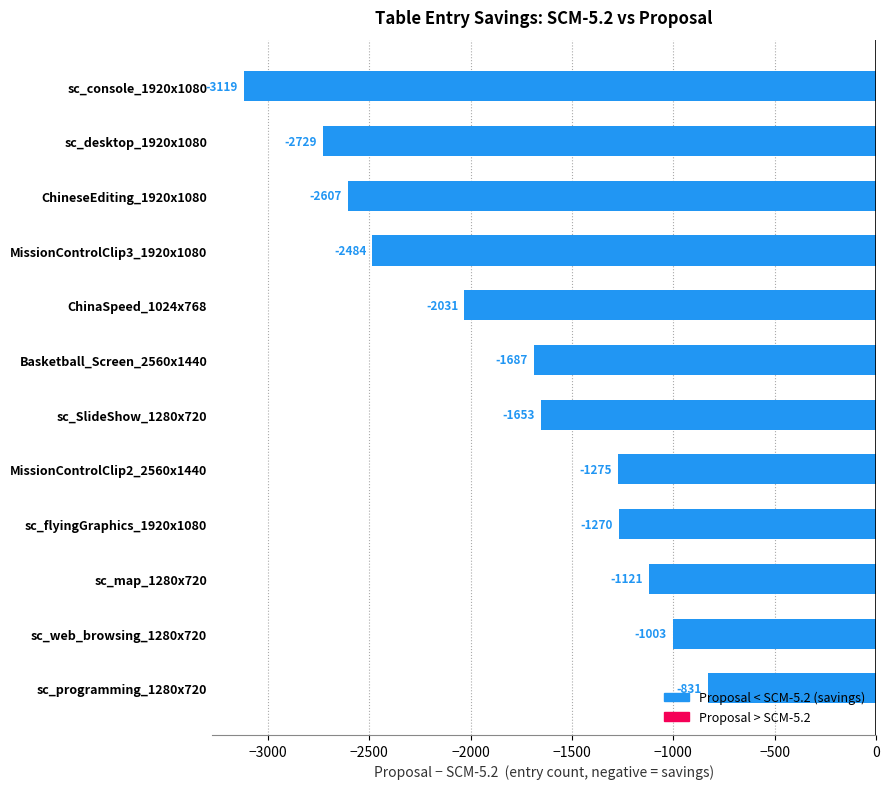

What is the sum of the values at sc_programming_1280x720 and sc_SlideShow_1280x720?

-2484